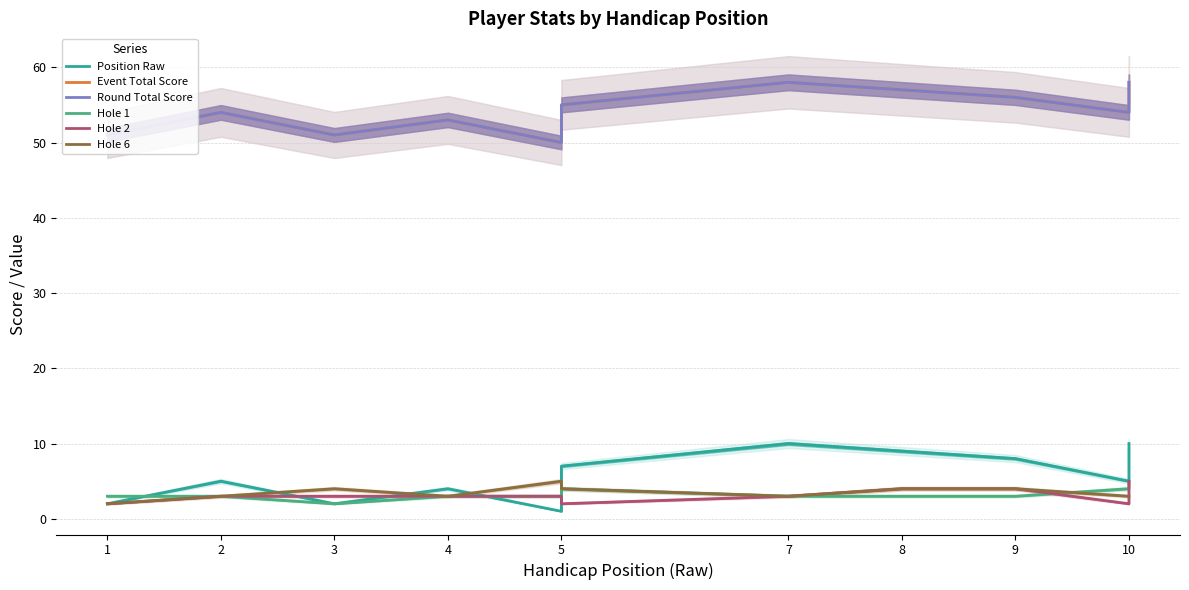

What is the label of the 1st point from the right?

10